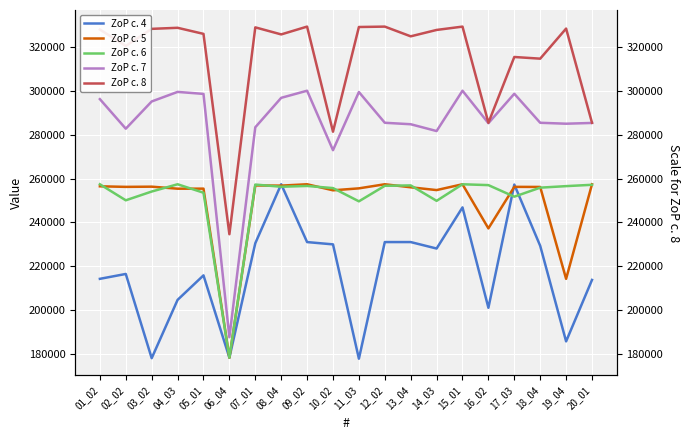

Which series has the largest total across all categories?

ZoP c. 8